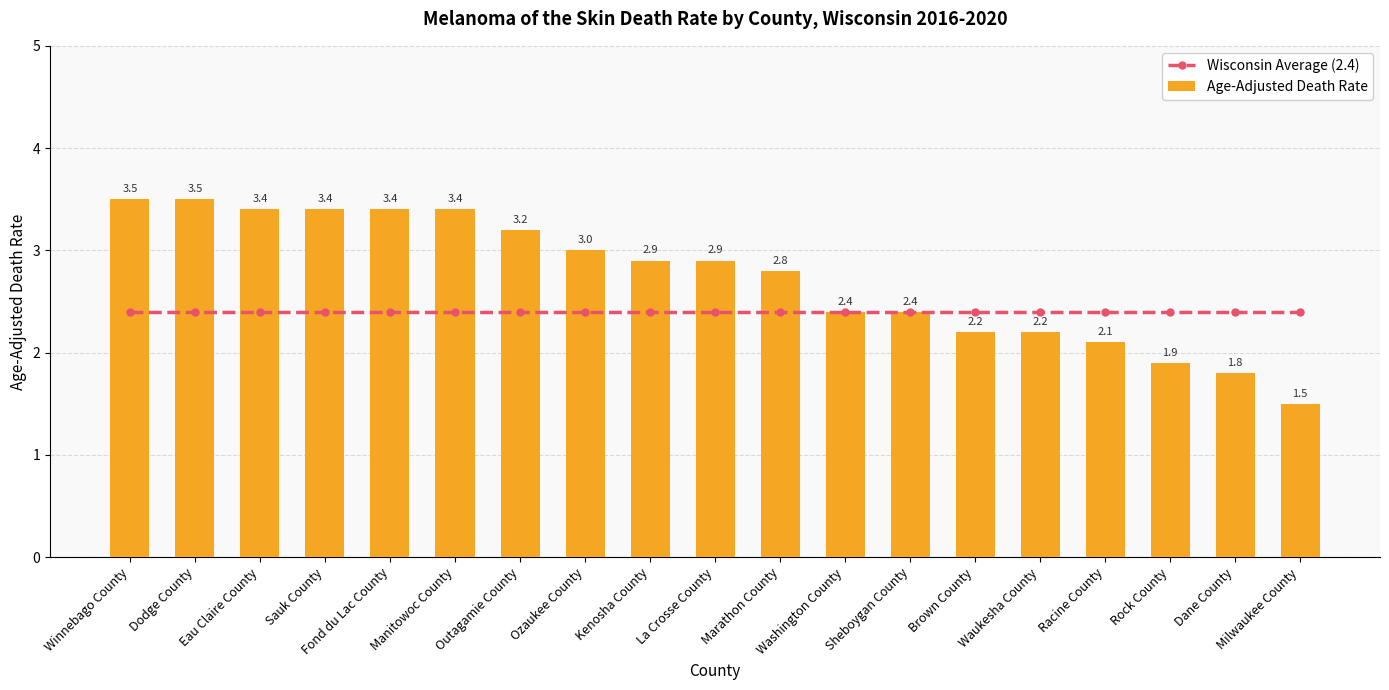

Count the number of data series in this chart.

2